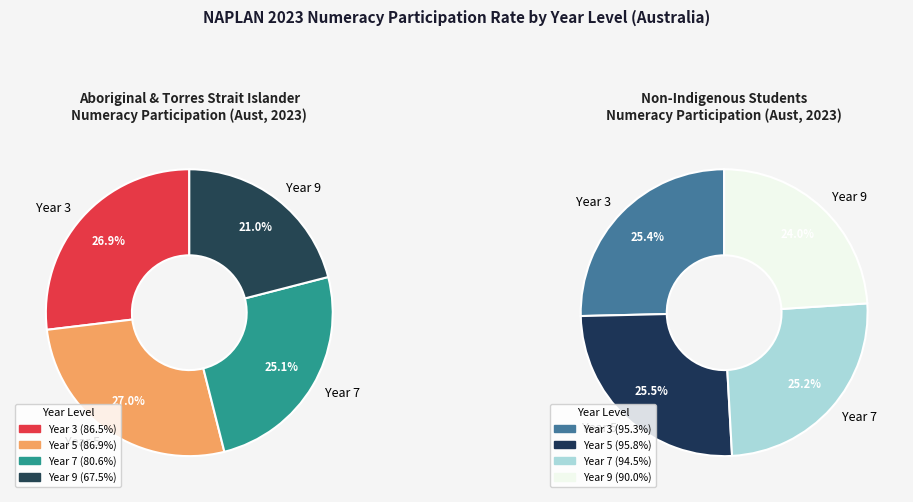

What is the total percentage of Year 3 and Year 9?

47.9%